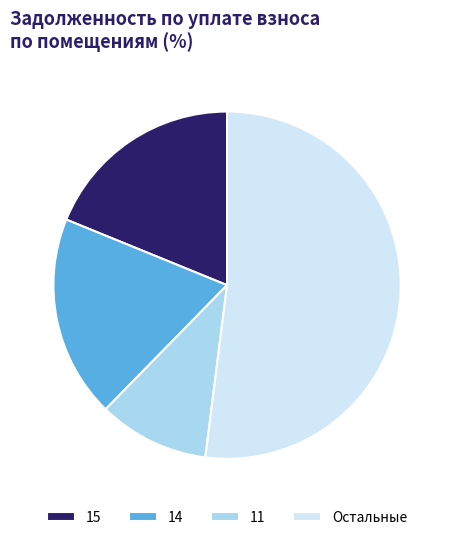

Is it true that 11 is 16% of the pie?

False